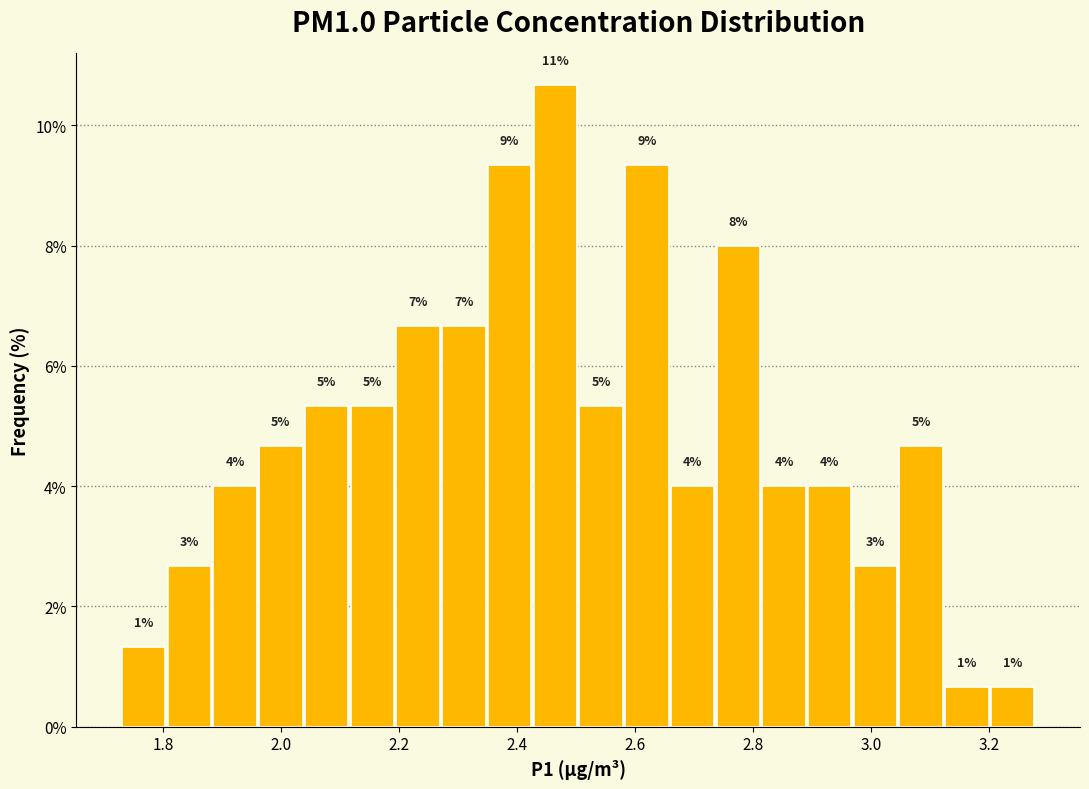

Around what value on the x-axis is the tallest bar? Give the approximate position of its centre, as read against the axis.

2.46